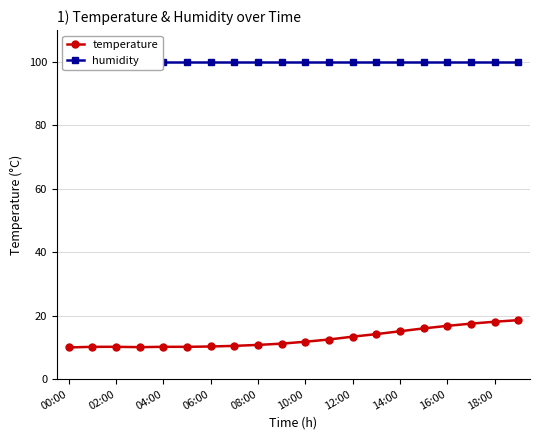

The value of temperature at 06:00 is 15.3. True or false?

False